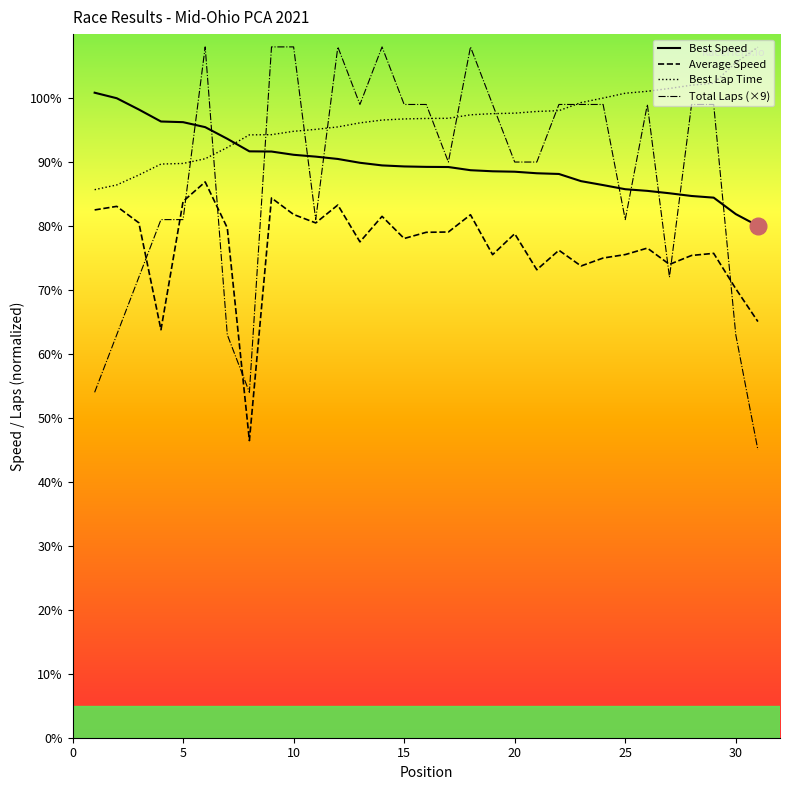

Which series has the largest total across all categories?

Best Lap Time